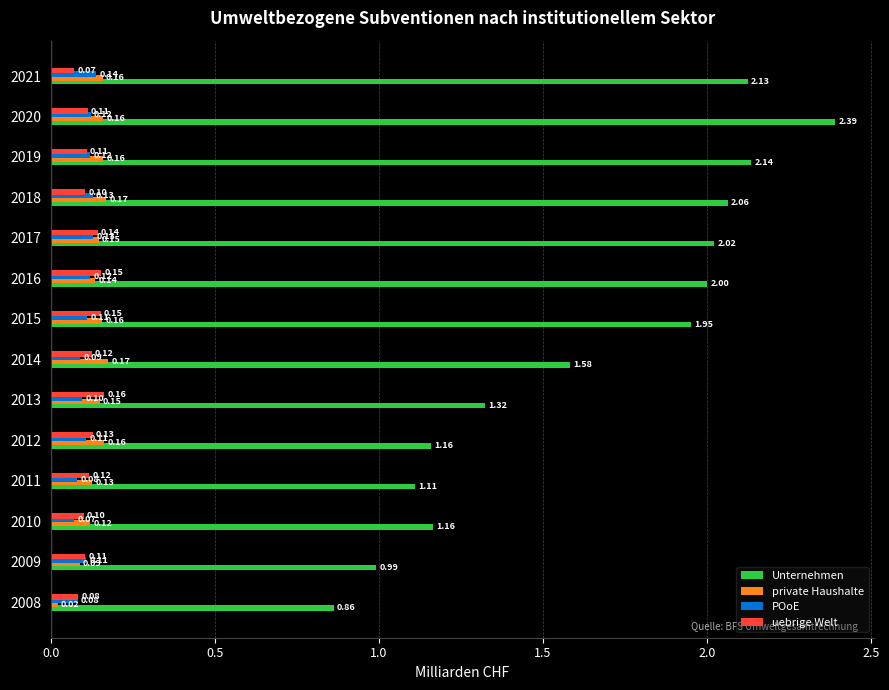

What is the sum of all private Haushalte values?

1.9